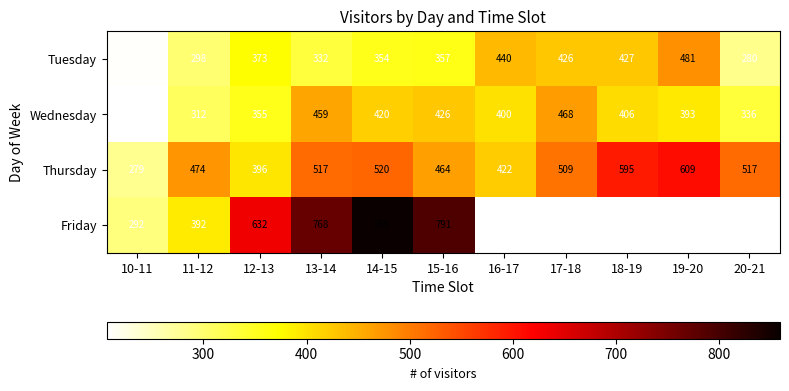

List the labels in order of Wednesday value, largest first.

17-18, 13-14, 15-16, 14-15, 18-19, 16-17, 19-20, 12-13, 20-21, 11-12, 10-11